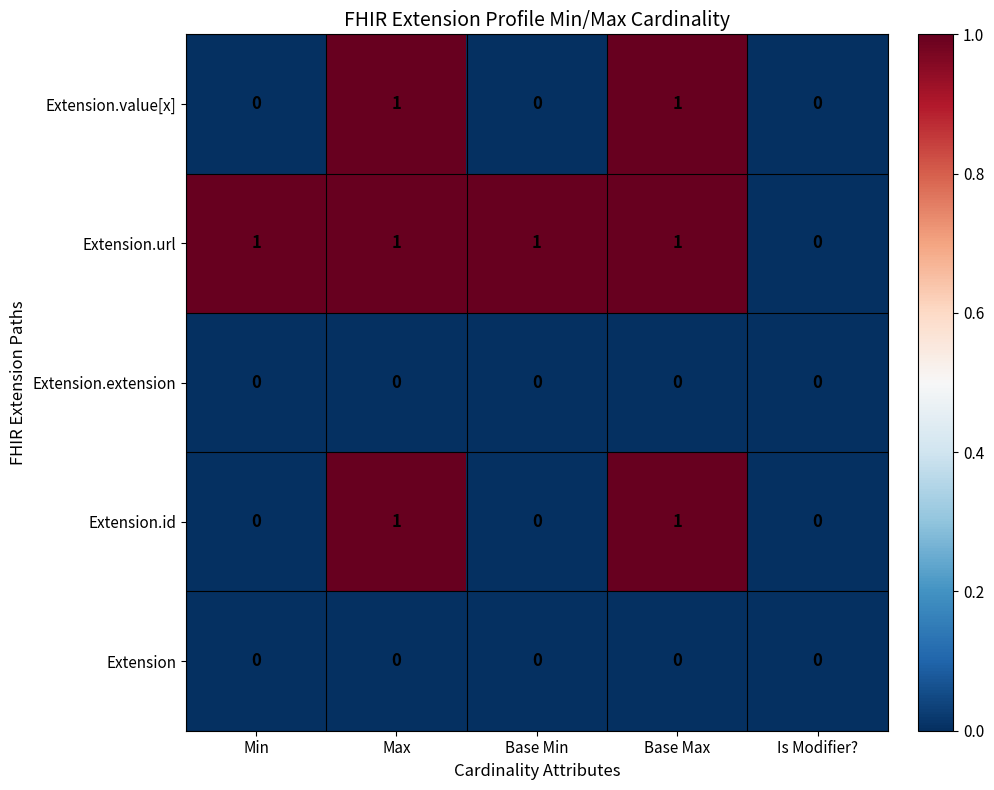

The value of Extension.id at Min is 0. True or false?

True